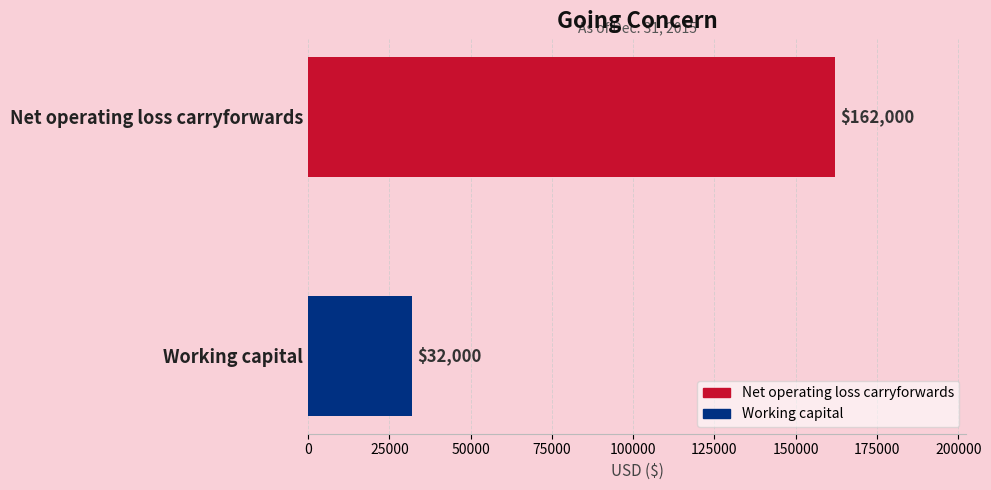

Reading top to bottom, what are all the values shown in this chart?

162000	32000